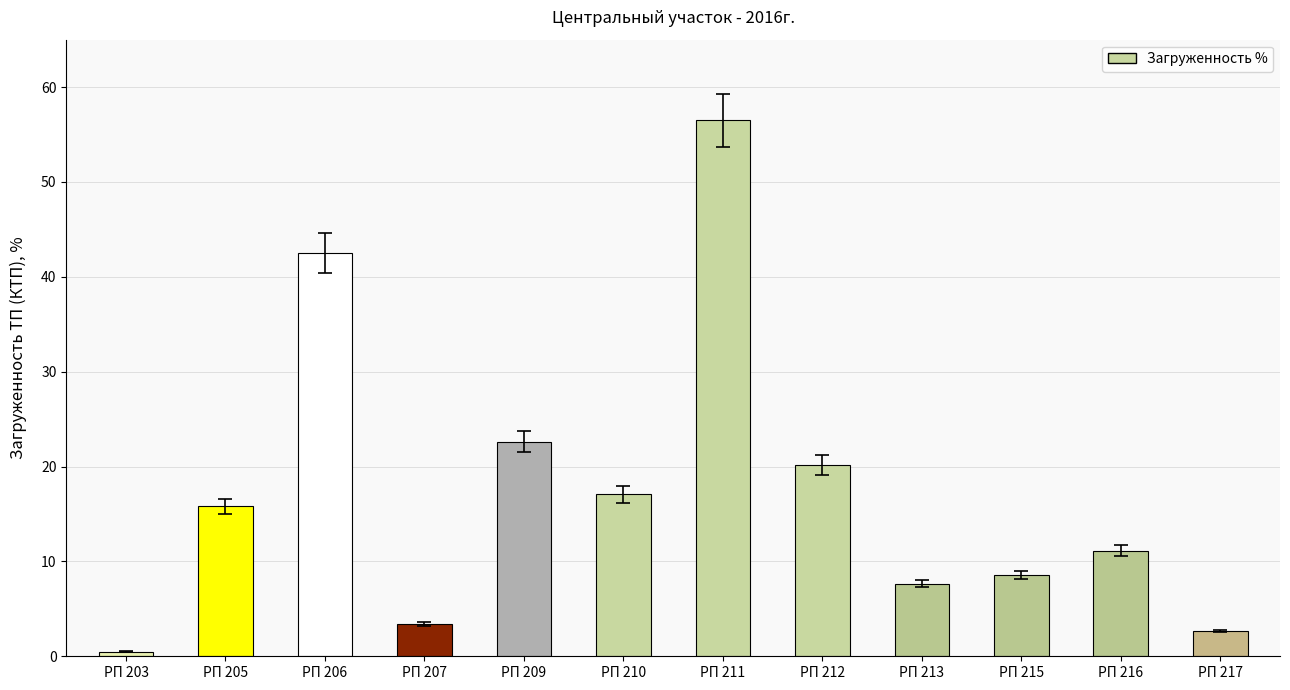

Does the chart contain stacked bars?

No